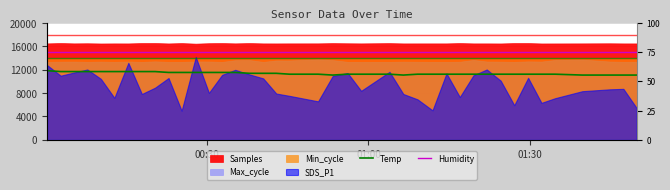

What is the minimum value for Temp?

11100